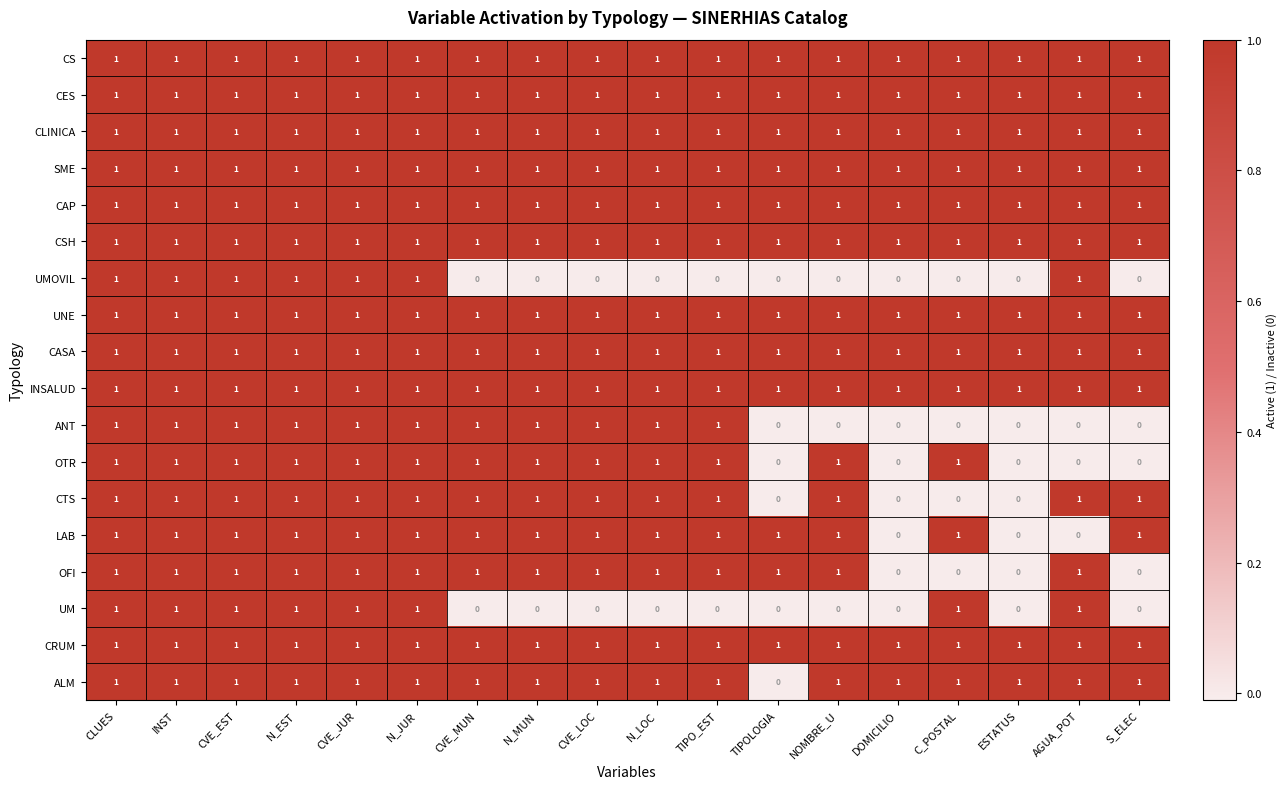

Is it true that ANT equals 1 at C_POSTAL?

False